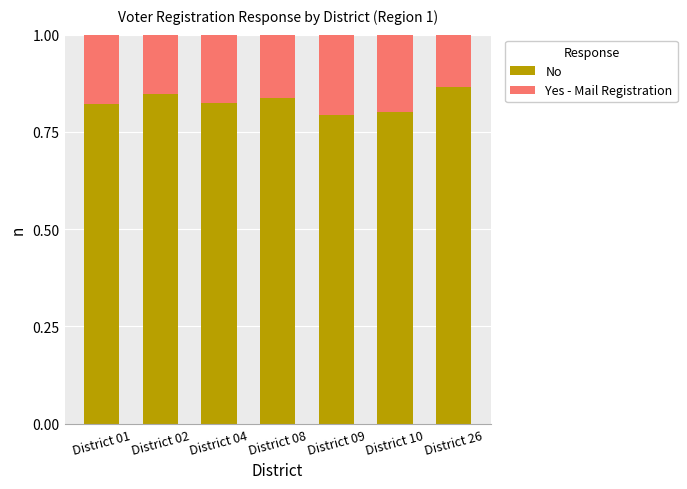

What is the total value across all series at District 04?

1.0